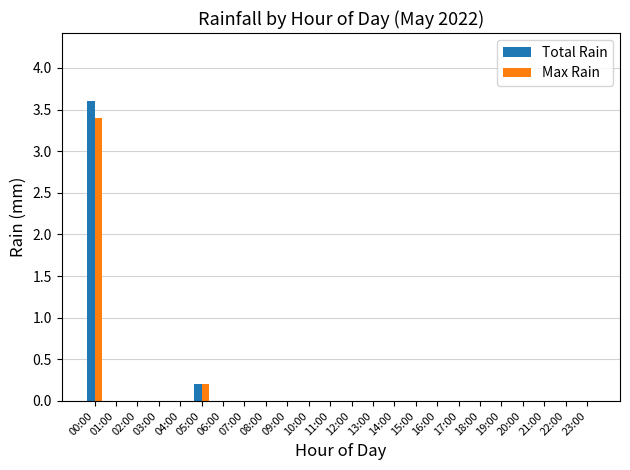

Is it true that Total Rain equals 1.8 at 08:00?

False